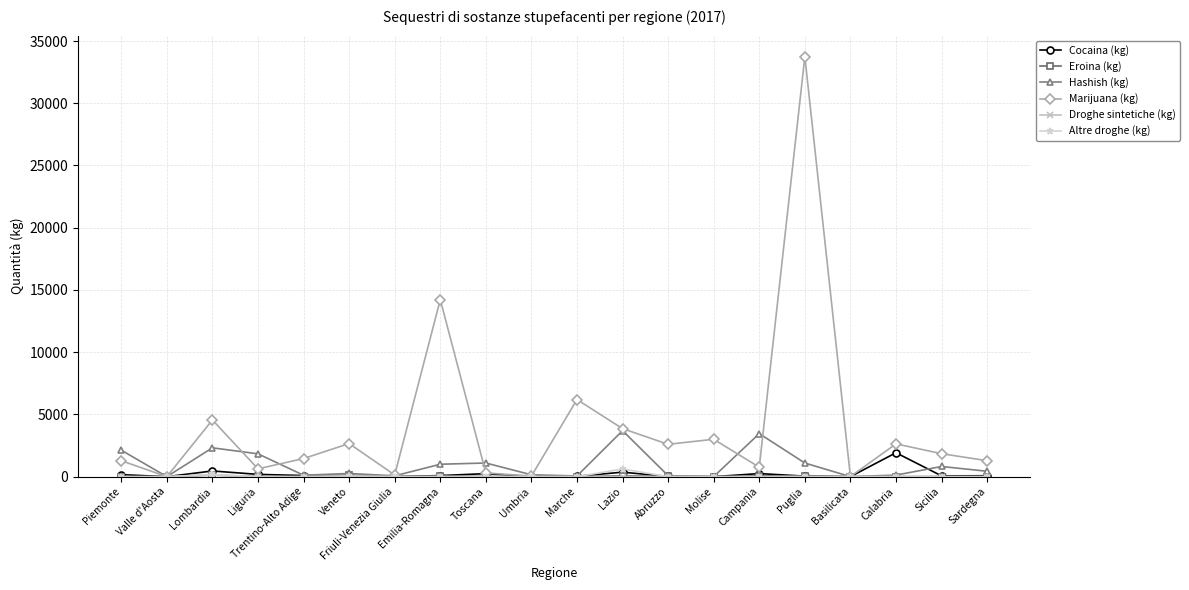

What is the difference between the maximum and minimum values in the Cocaina (kg) series?

1922.3